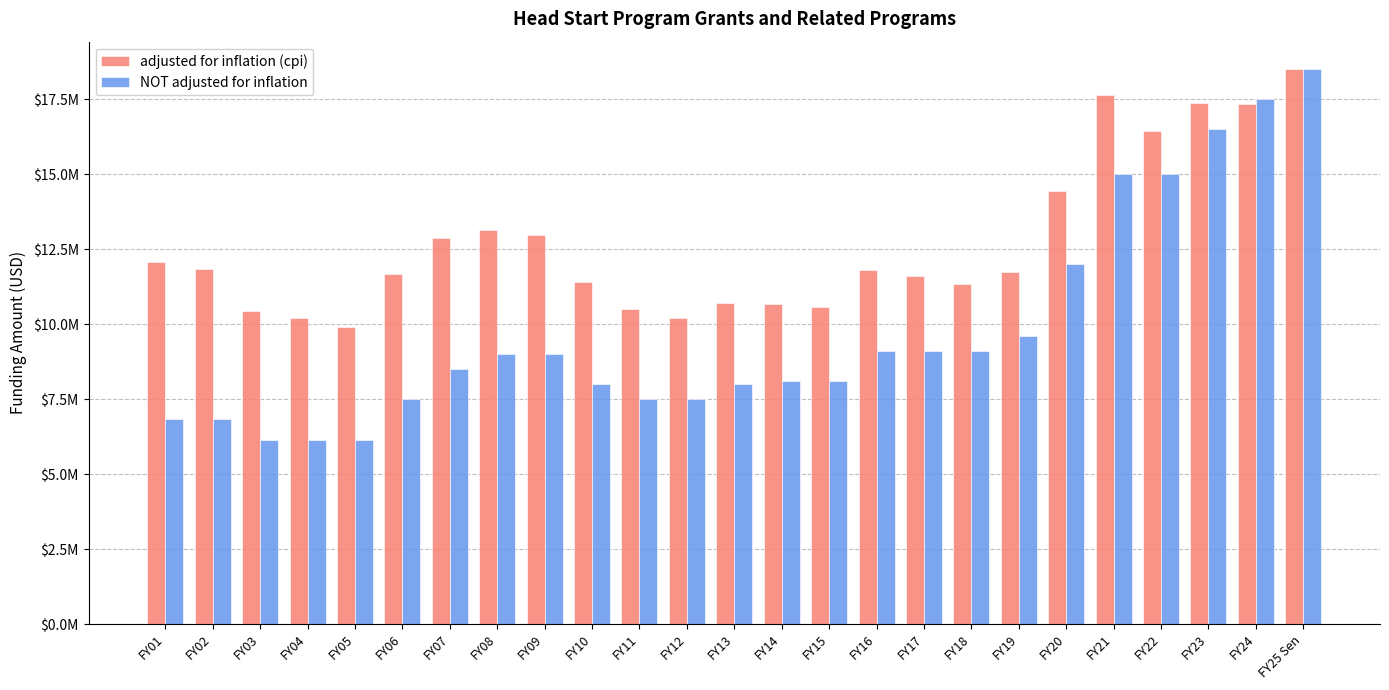

Are the bars horizontal?

No